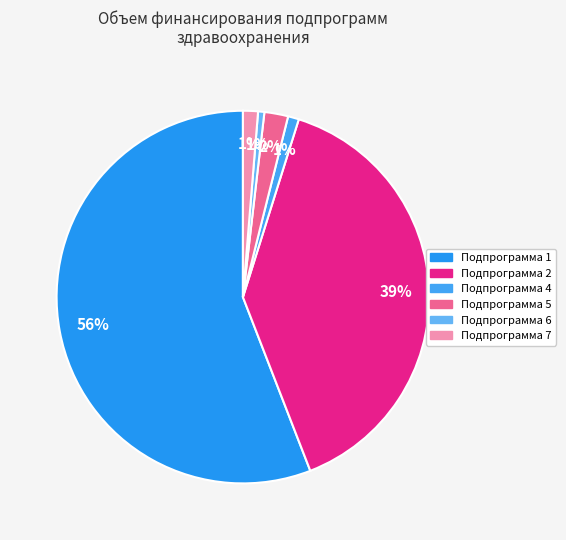

What is the largest slice in the pie chart?

Подпрограмма 1